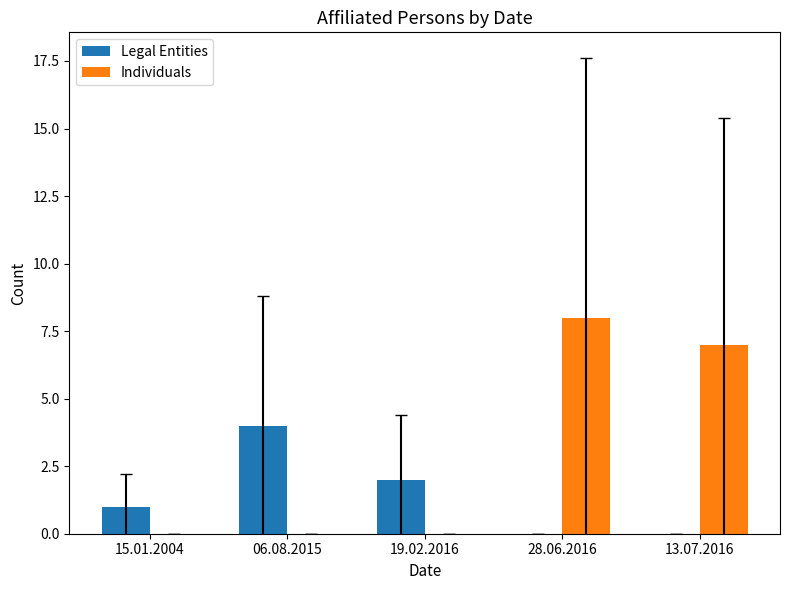

Does the chart contain stacked bars?

No